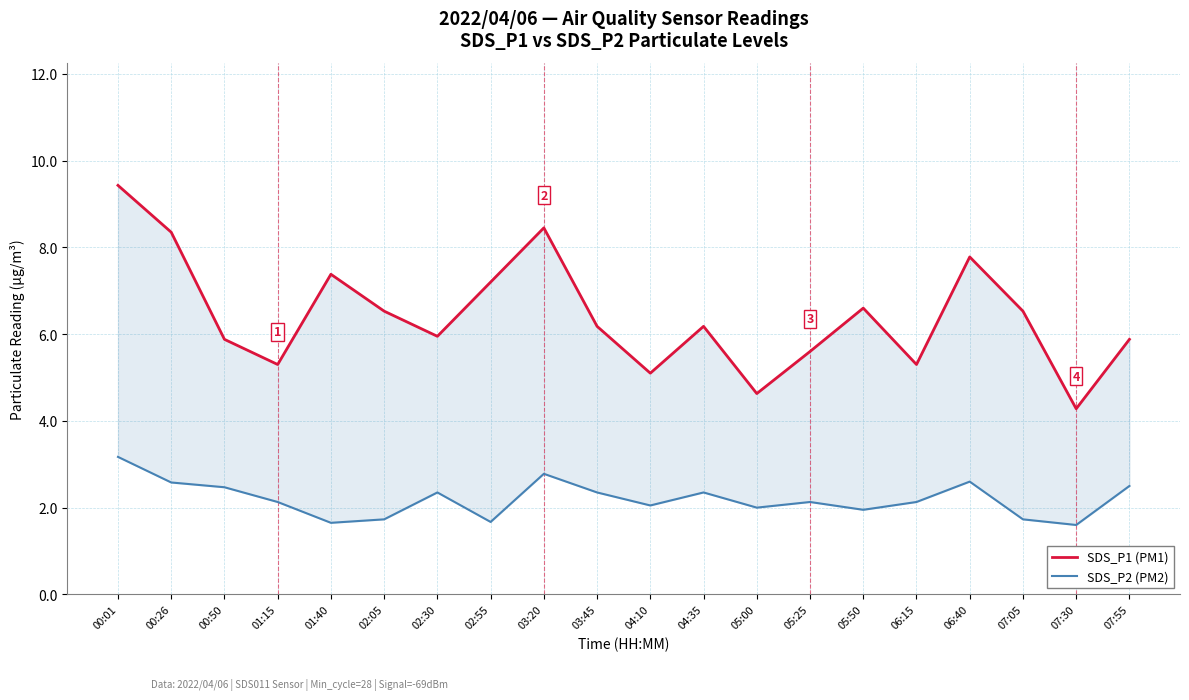

What is the difference between the SDS_P1 (PM1) values at 03:45 and 00:01?

3.2